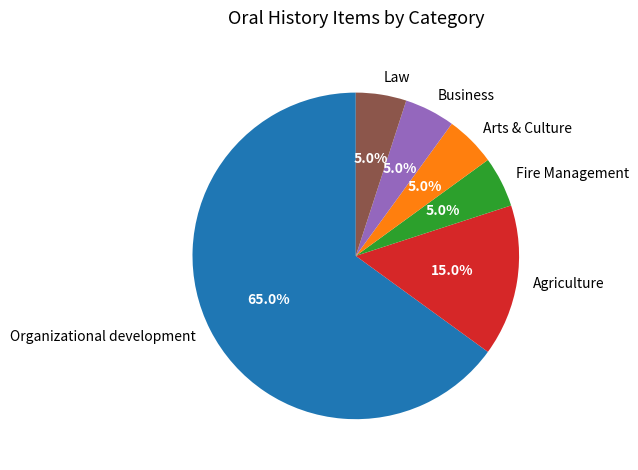

Does any single category account for the majority?

Yes